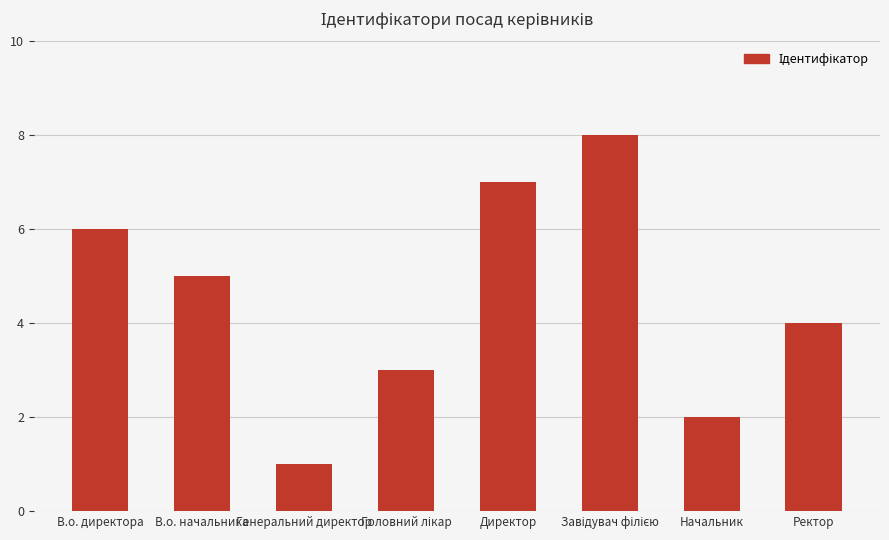

Which category has the lowest value across all series?

Генеральний директор